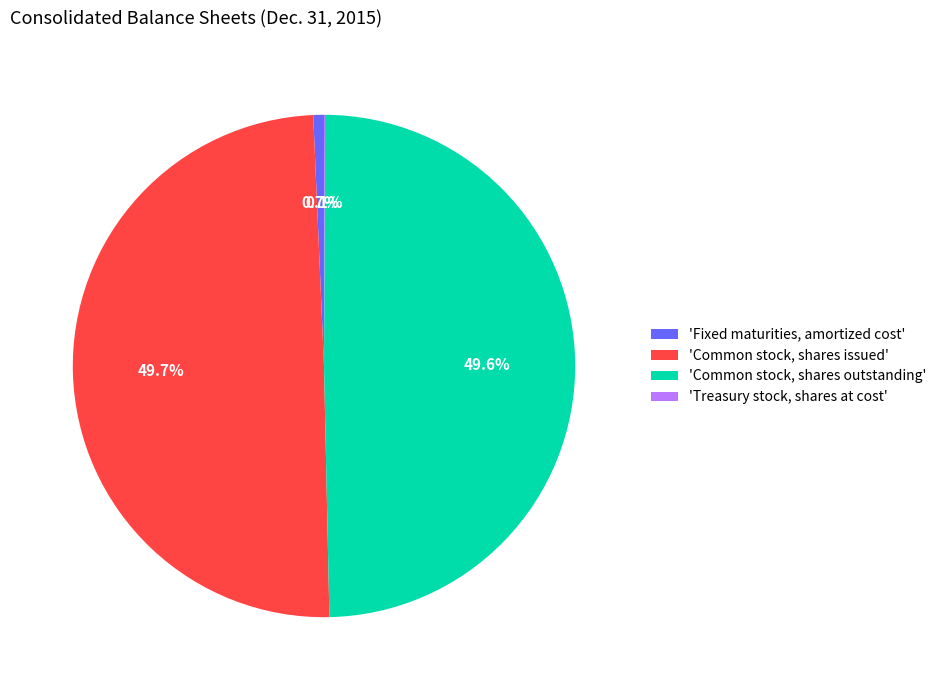

Between 'Fixed maturities, amortized cost' and 'Common stock, shares issued', which is larger?

'Common stock, shares issued'